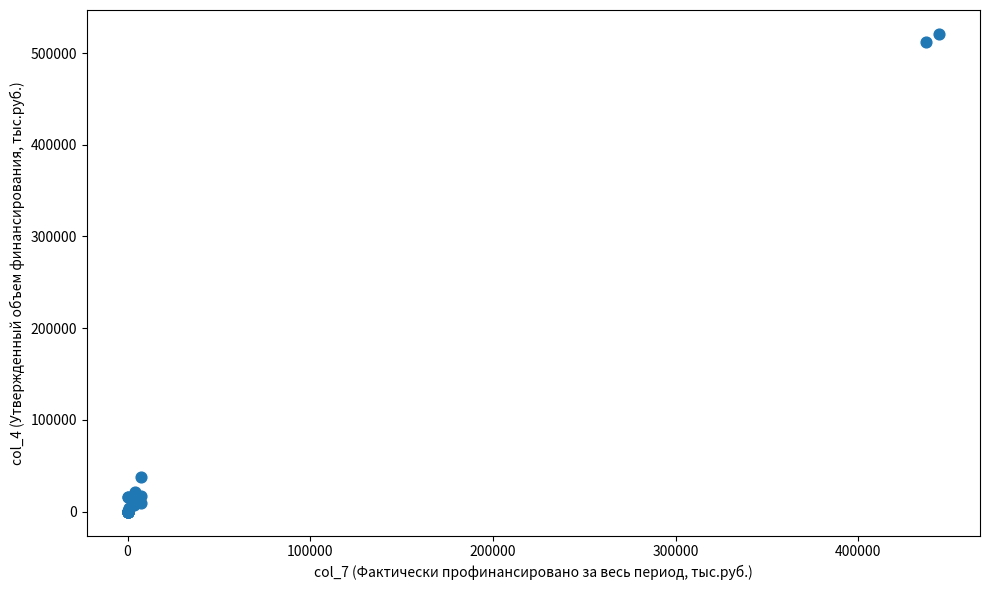

What Y value in the scatter plot is closest to 260447?

37436.7